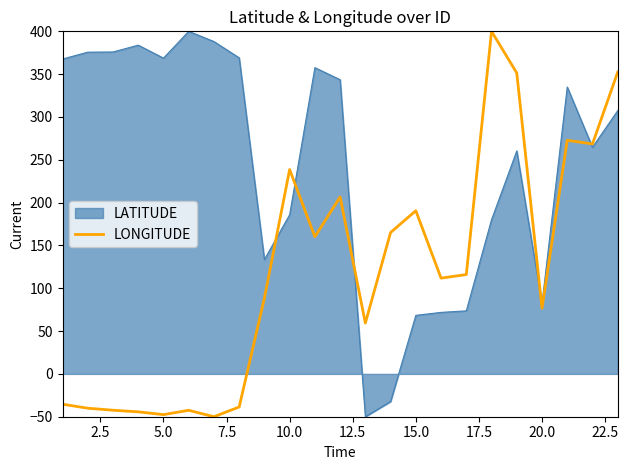

Rank the series by their average value, from highest to lowest.

LATITUDE, LONGITUDE